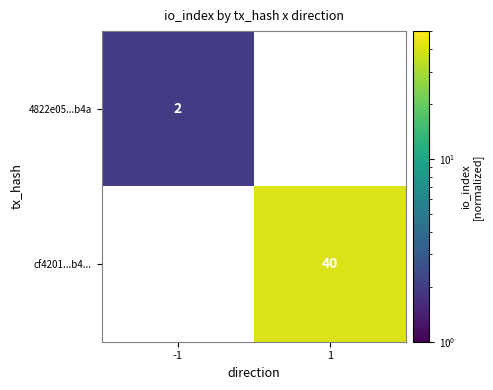

True or false: 4822e05...b4a has a value of 2 at -1.

True